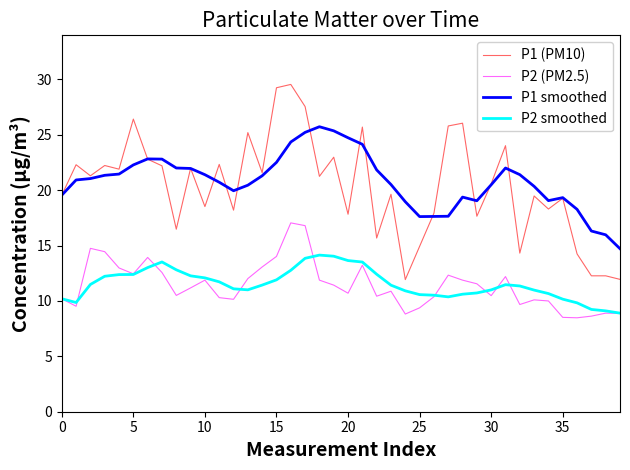

What is the minimum value for P2 (PM2.5)?

8.5